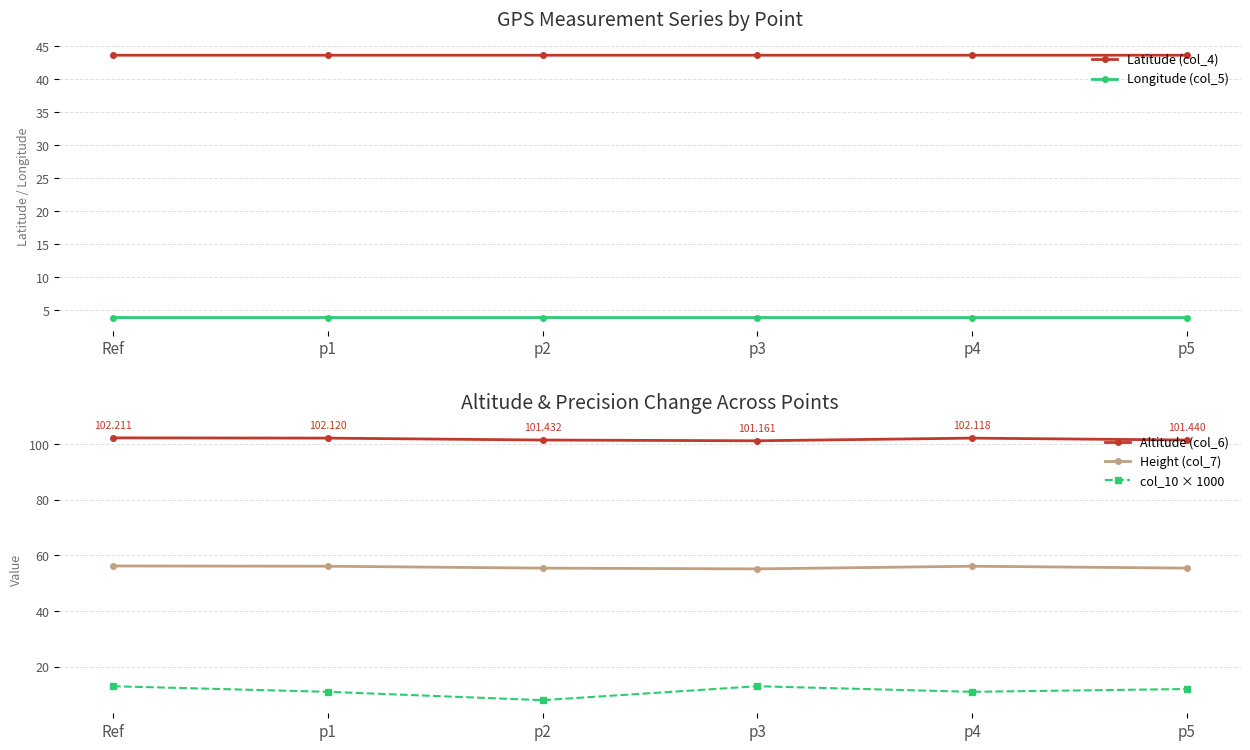

Is the value of Longitude (col_5) at p1 greater than the value of col_10 × 1000 at p3?

No